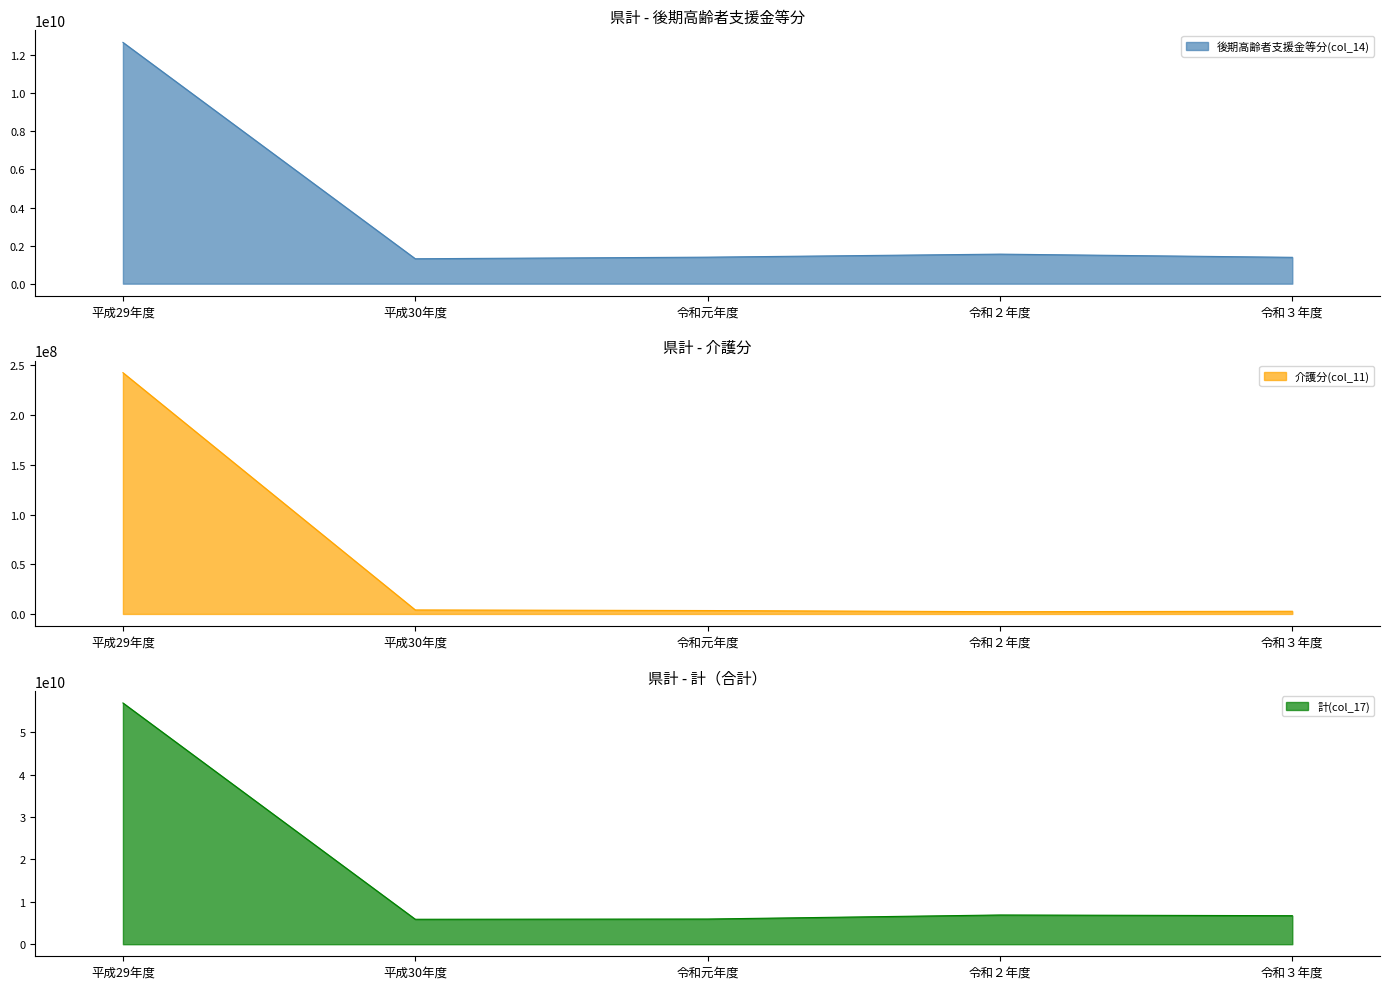

Is the value of 後期高齢者支援金等分(col_14) line at 平成30年度 greater than the value of 計(col_17) line at 平成29年度?

No